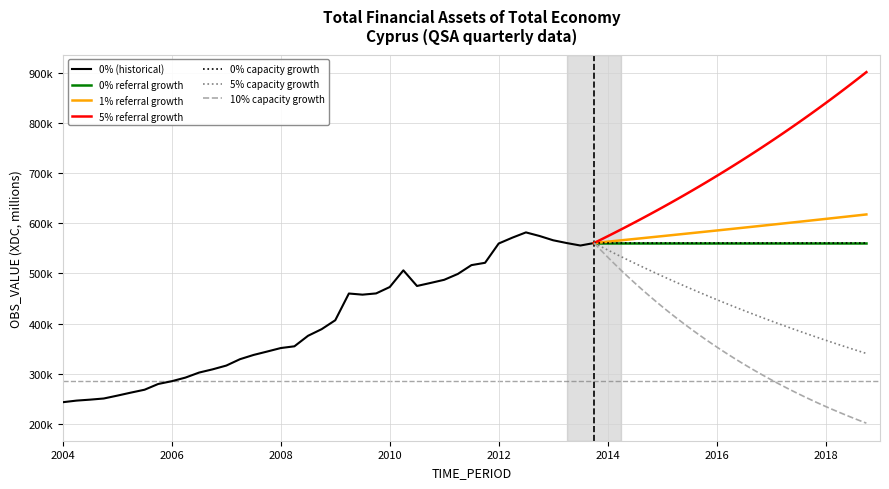

Between 2008-Q1 and 2013-Q1, which is larger?

2013-Q1